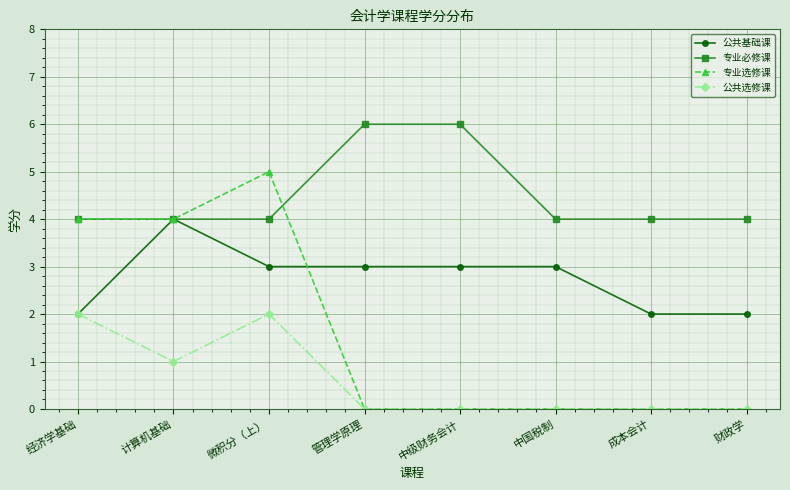

After their last crossing, which series has the higher values: 专业选修课 or 专业必修课?

专业必修课